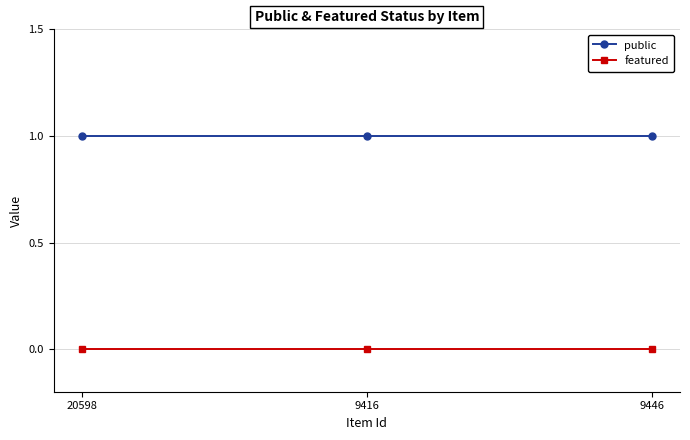

Does the chart have visible grid lines?

Yes